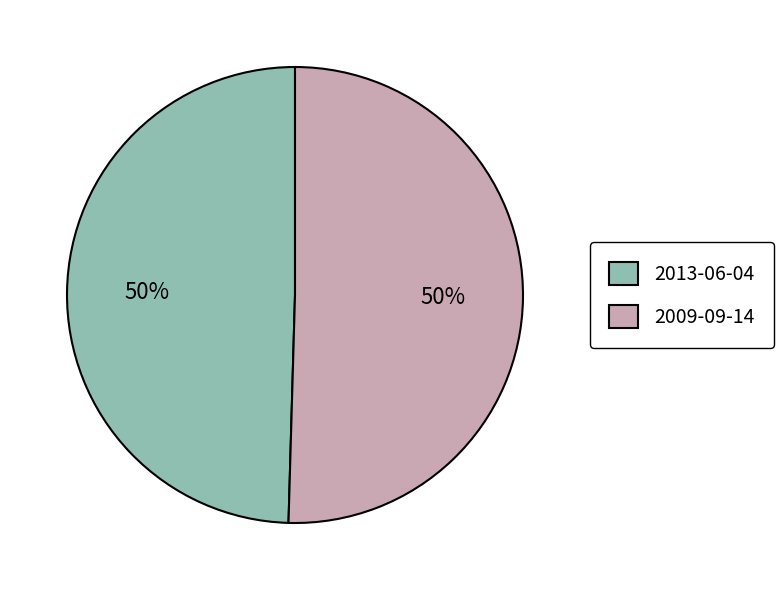

To the nearest percent, what is the average slice percentage?

50%